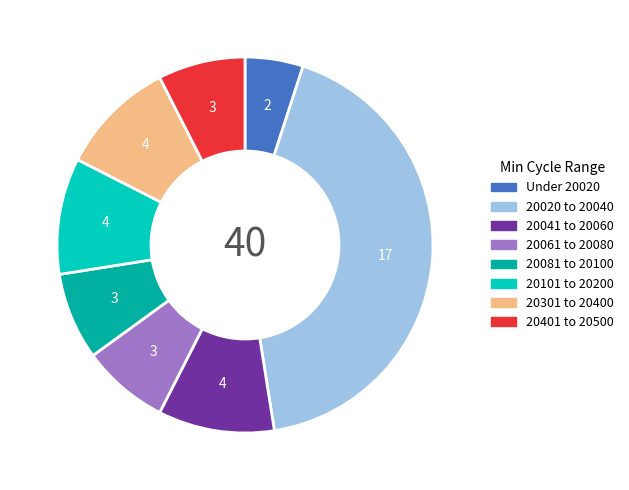

Does any single category account for the majority?

No